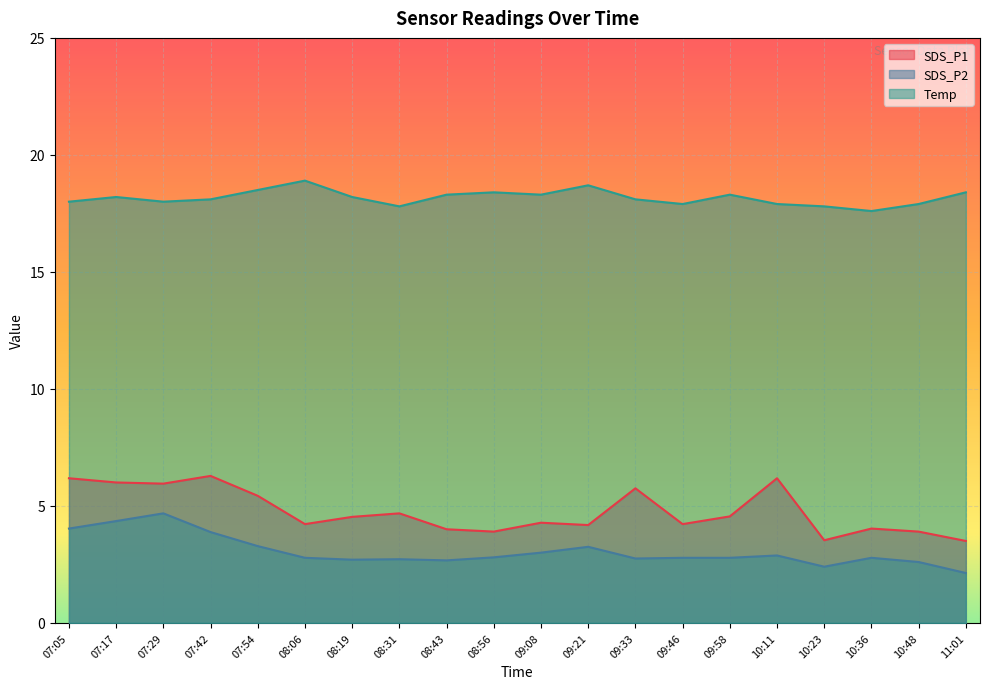

Is it true that SDS_P2 equals 4.3 at 07:17?

True